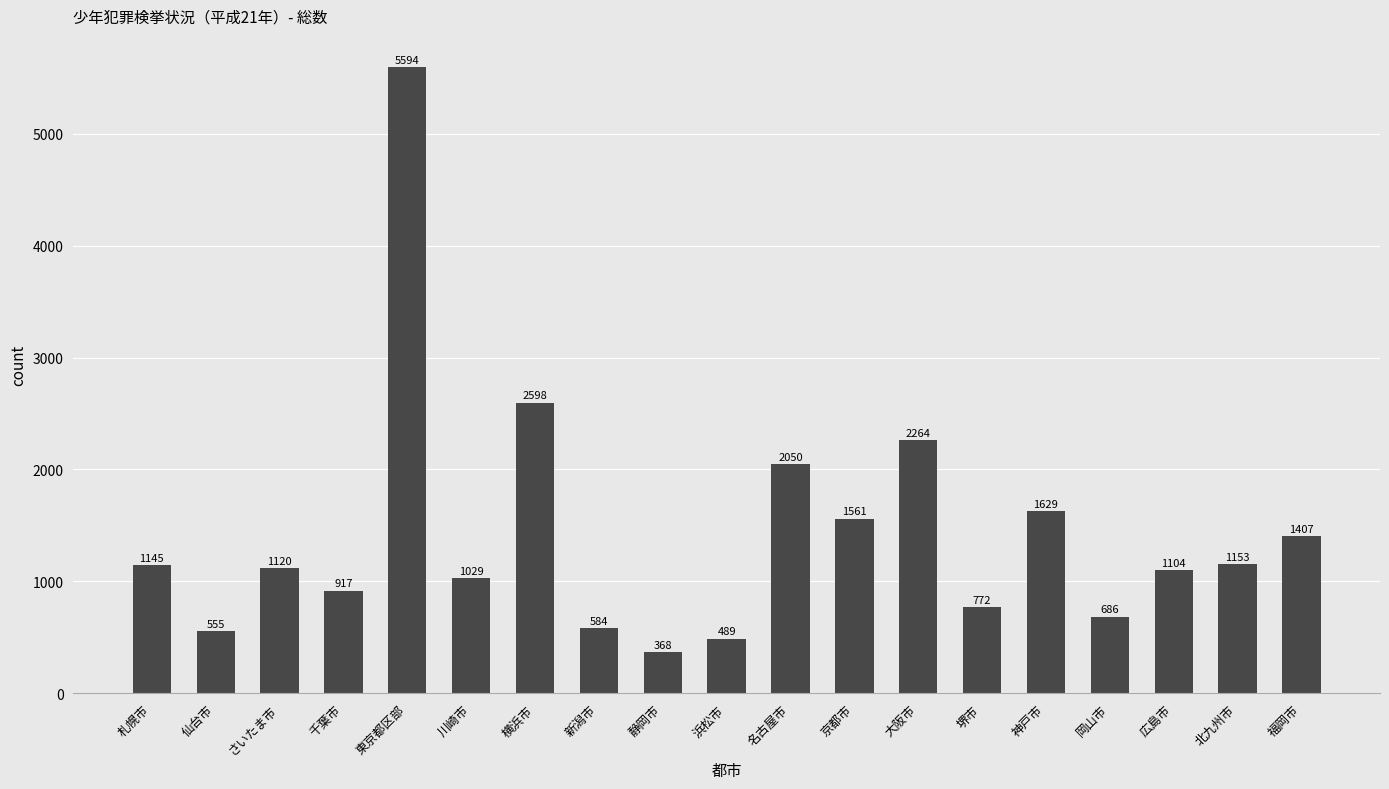

What is the change in value from 堺市 to 広島市?

+332